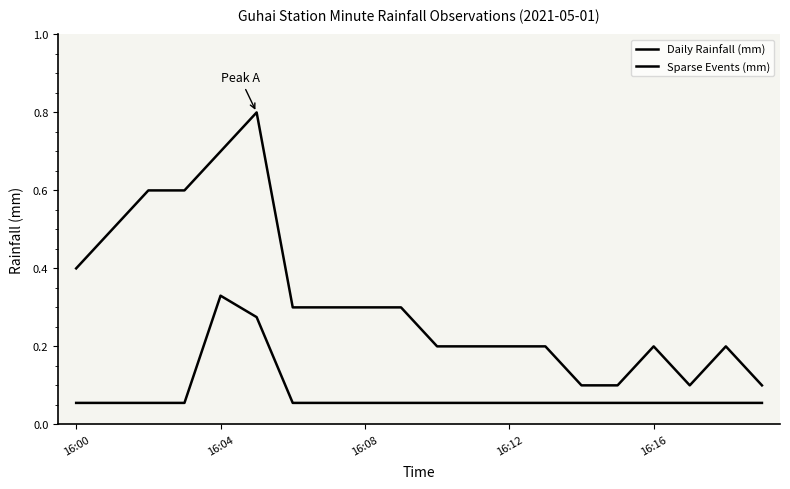

How many lines are shown in the chart?

2